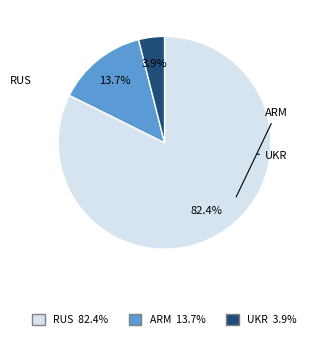

To the nearest percent, what percentage of the pie is UKR?

4%